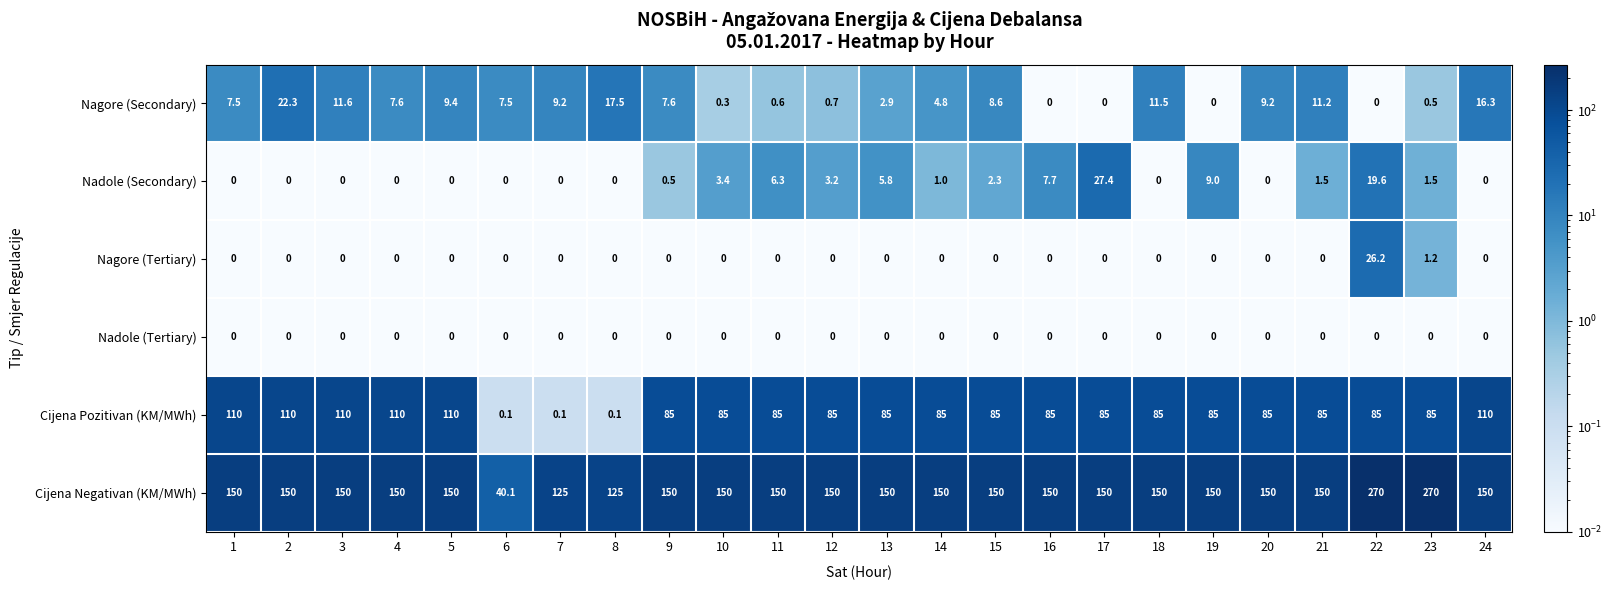

What is the highest value of the Cijena Negativan (KM/MWh) series?

270.0